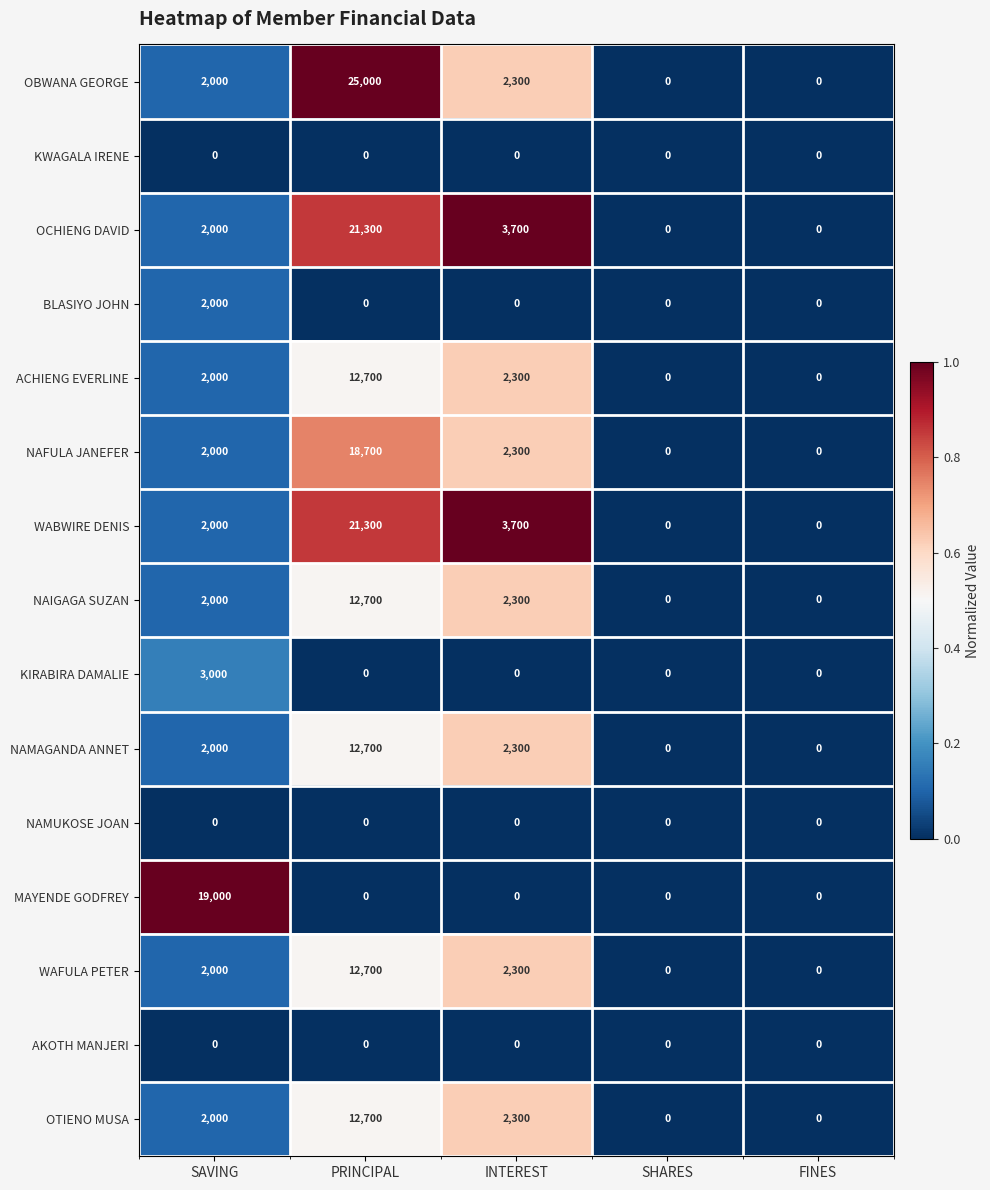

What is the difference between the second highest and minimum values in the NAMAGANDA ANNET series?

2300